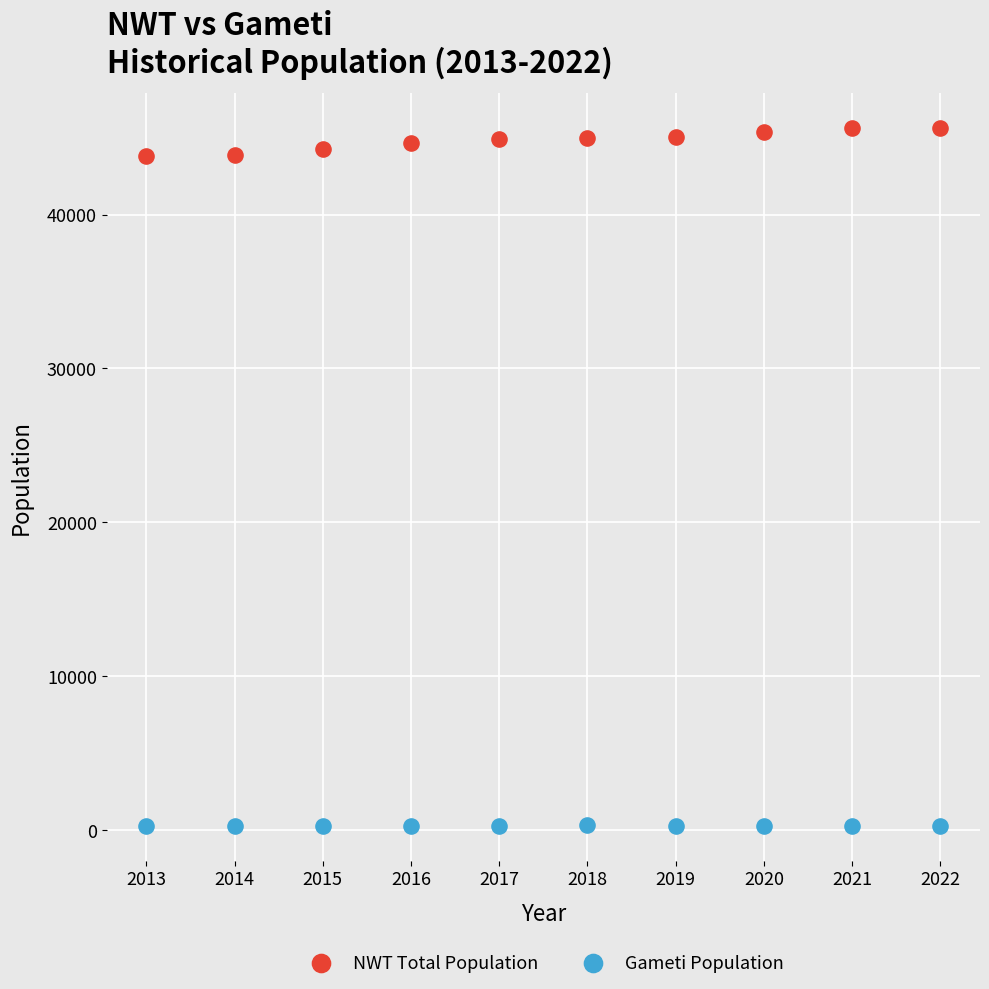

What are all the series names shown in the legend?

NWT Total Population, Gameti Population